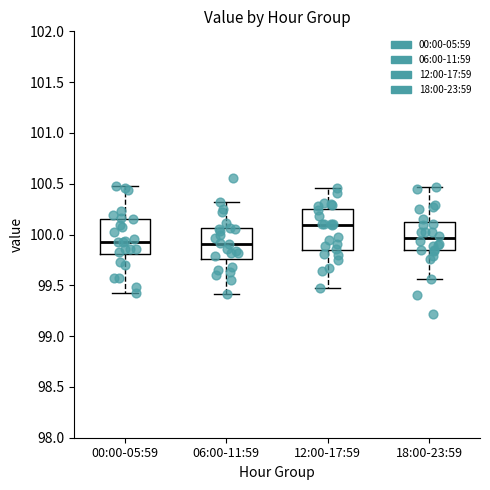

Where is the upper edge of the box for 18:00-23:59 on the y-axis? The values are not printed on the chart, so give them approximately, as read against the axis.

100.10